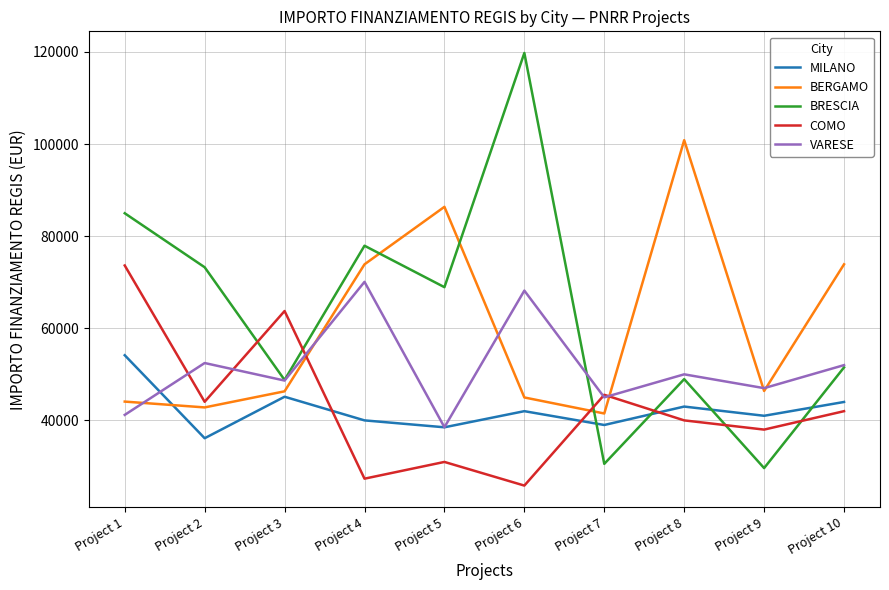

What are all the series names shown in the legend?

MILANO, BERGAMO, BRESCIA, COMO, VARESE